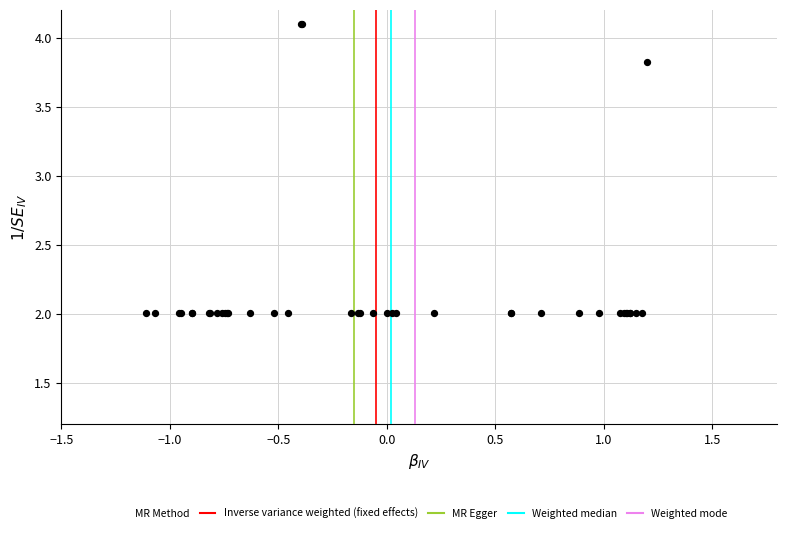

What Y value in the scatter plot is closest to 3?

3.8